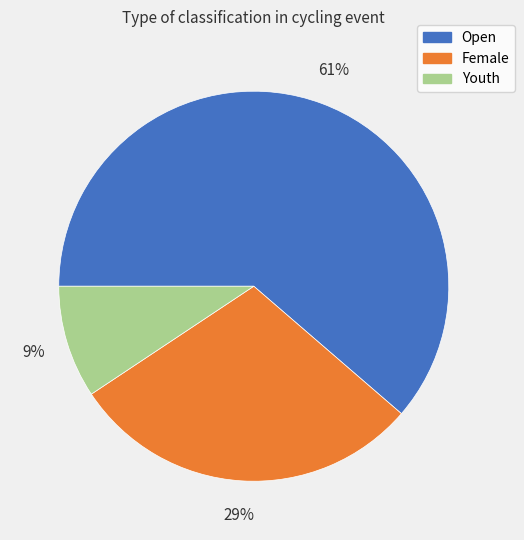

Between Open and Female, which is larger?

Open